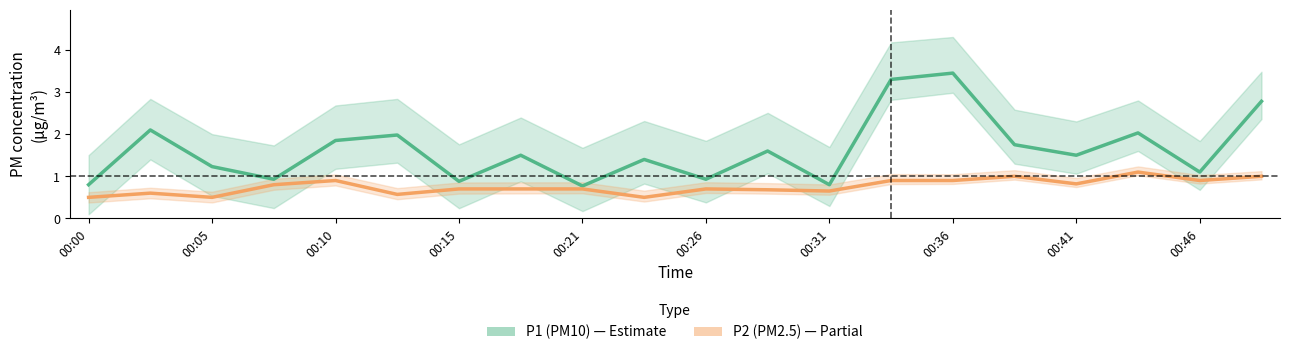

At which label is P2 (PM2.5) closest to 0?

00:00